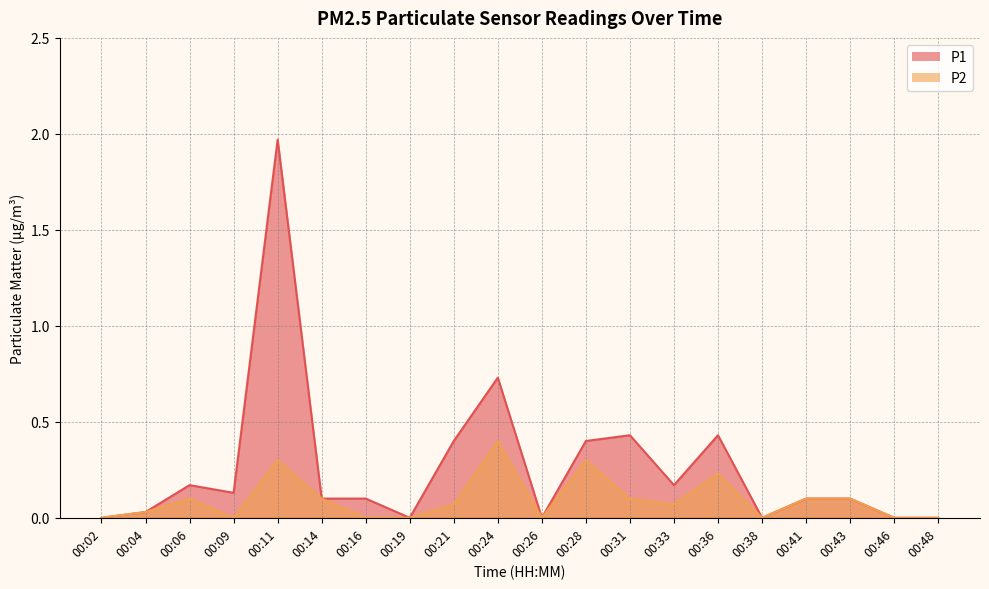

What is the value of the P2 point at the 6th from the left?

0.1